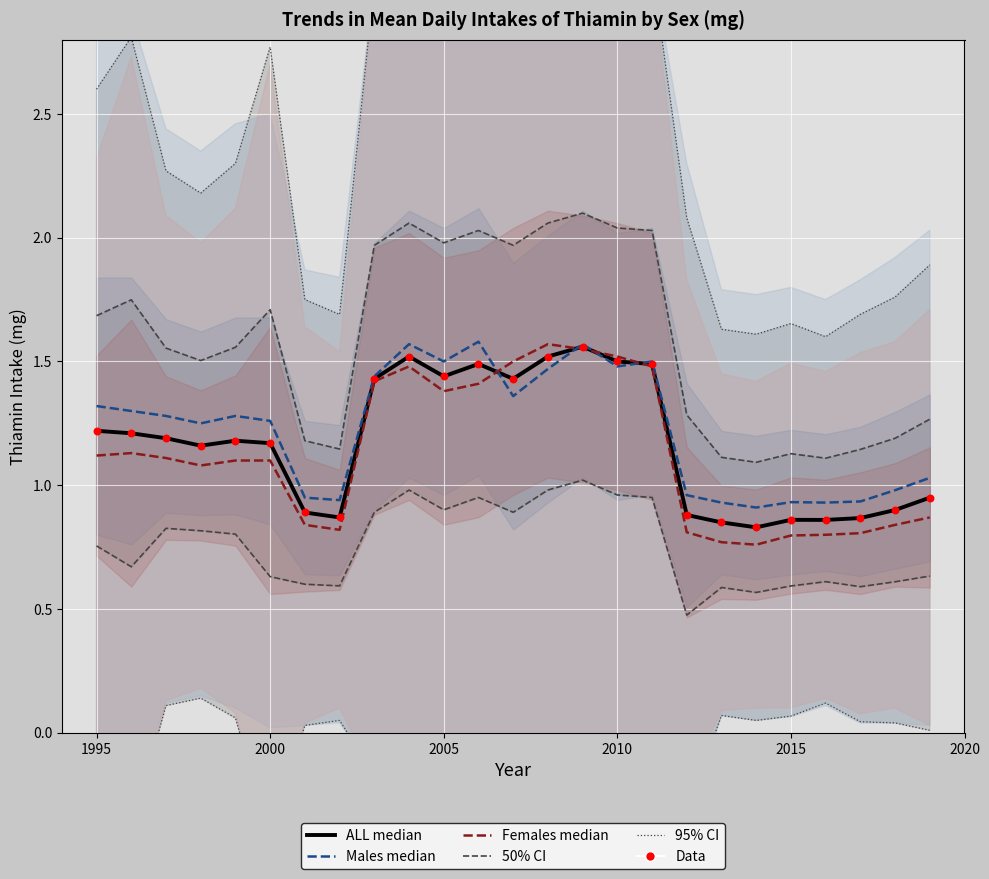

What is the total value across all series at 2000?

8.6